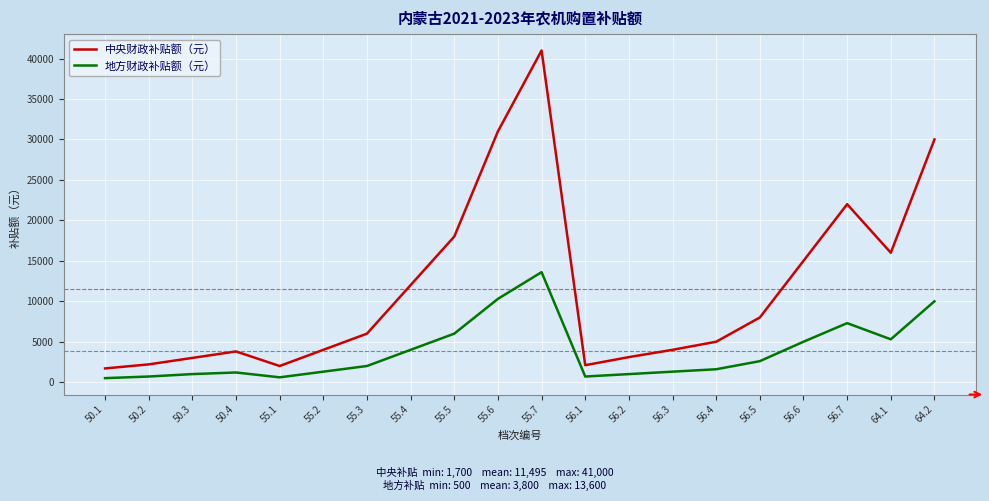

Which series has the largest total across all categories?

中央财政补贴额（元）